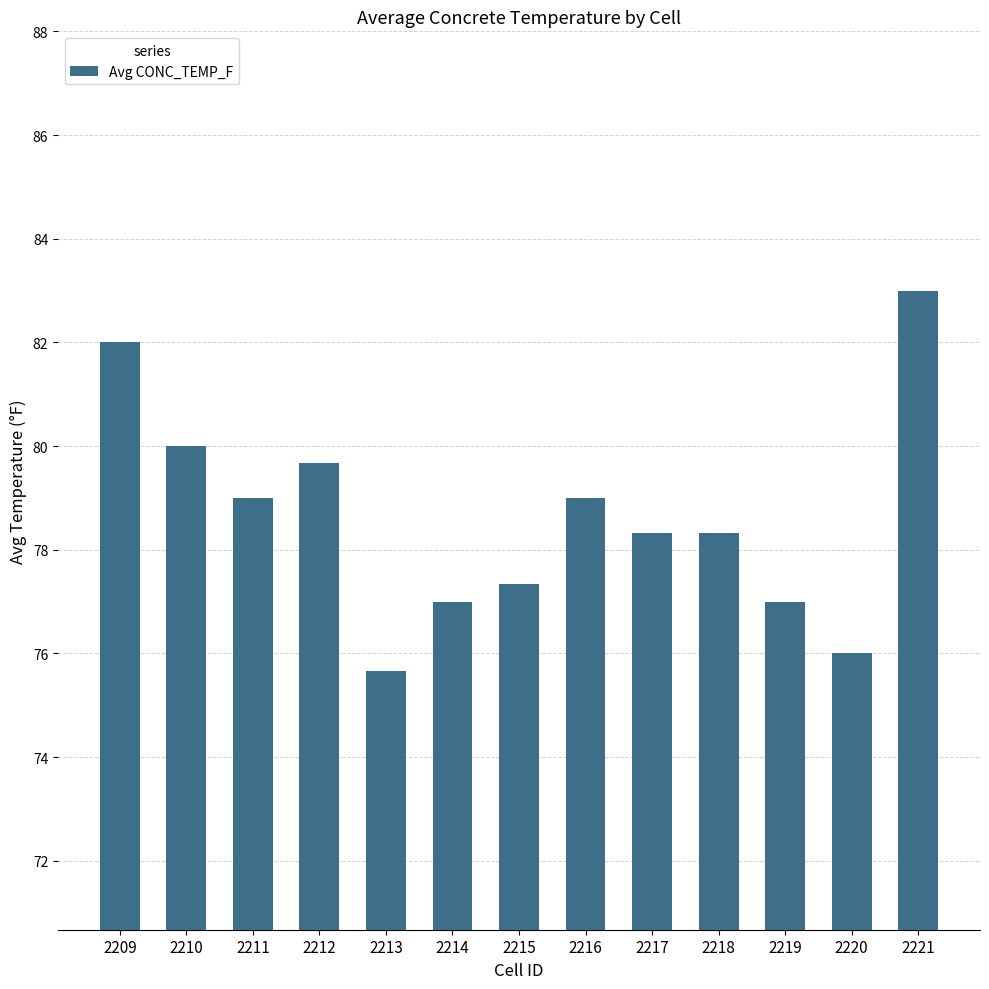

What is the sum of all values?

1022.3